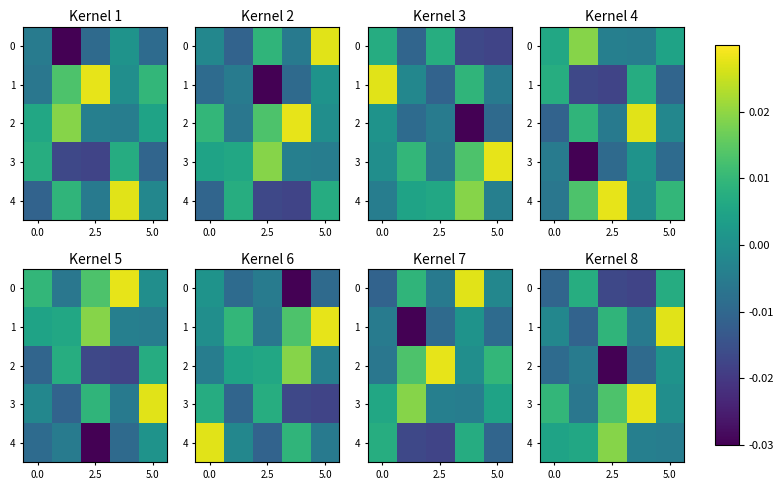

The value of 0 at 2.5 is -0.0. True or false?

False